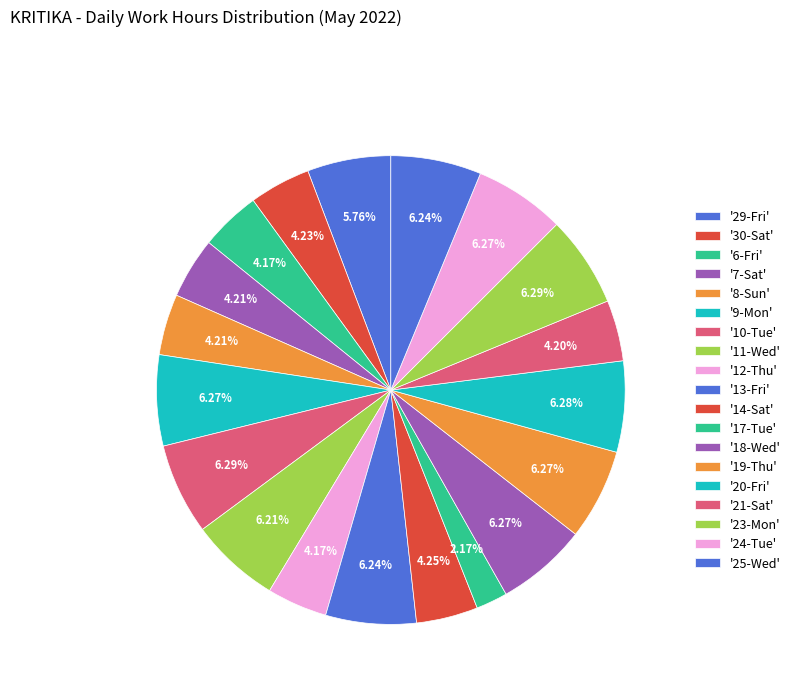

Count the number of slices in the pie.

19